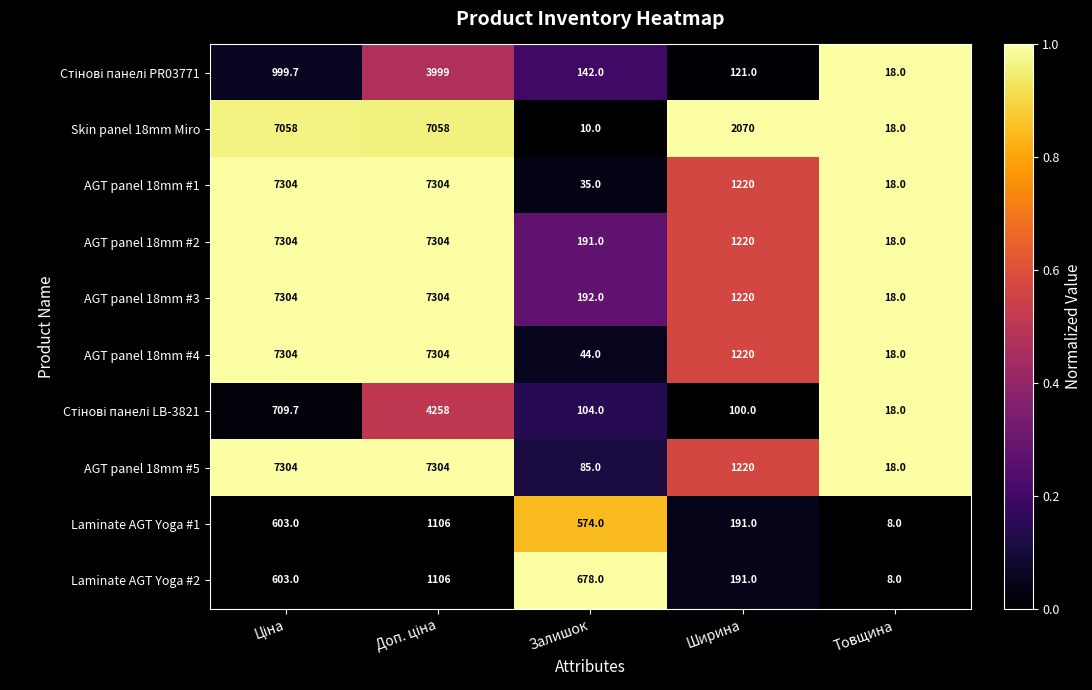

Count the number of data series in this chart.

10